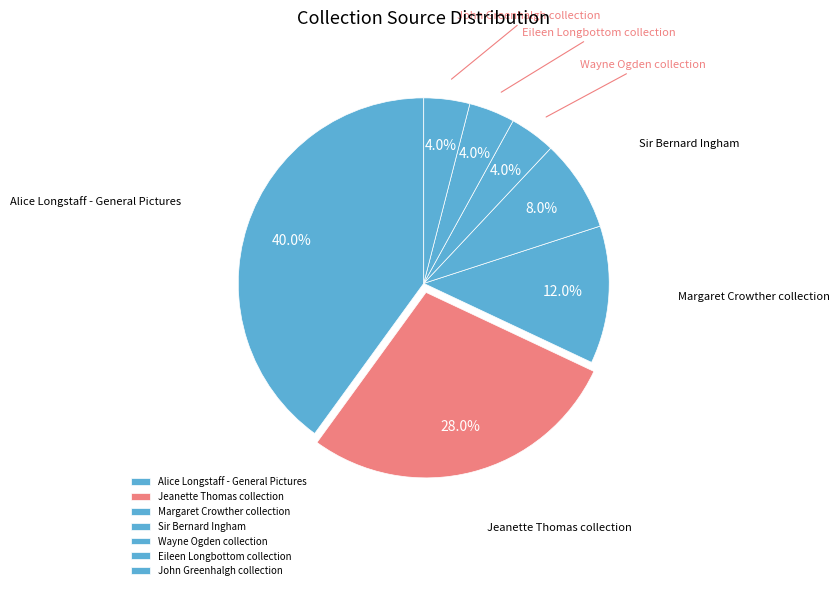

Is it true that Alice Longstaff - General Pictures is 40% of the pie?

True